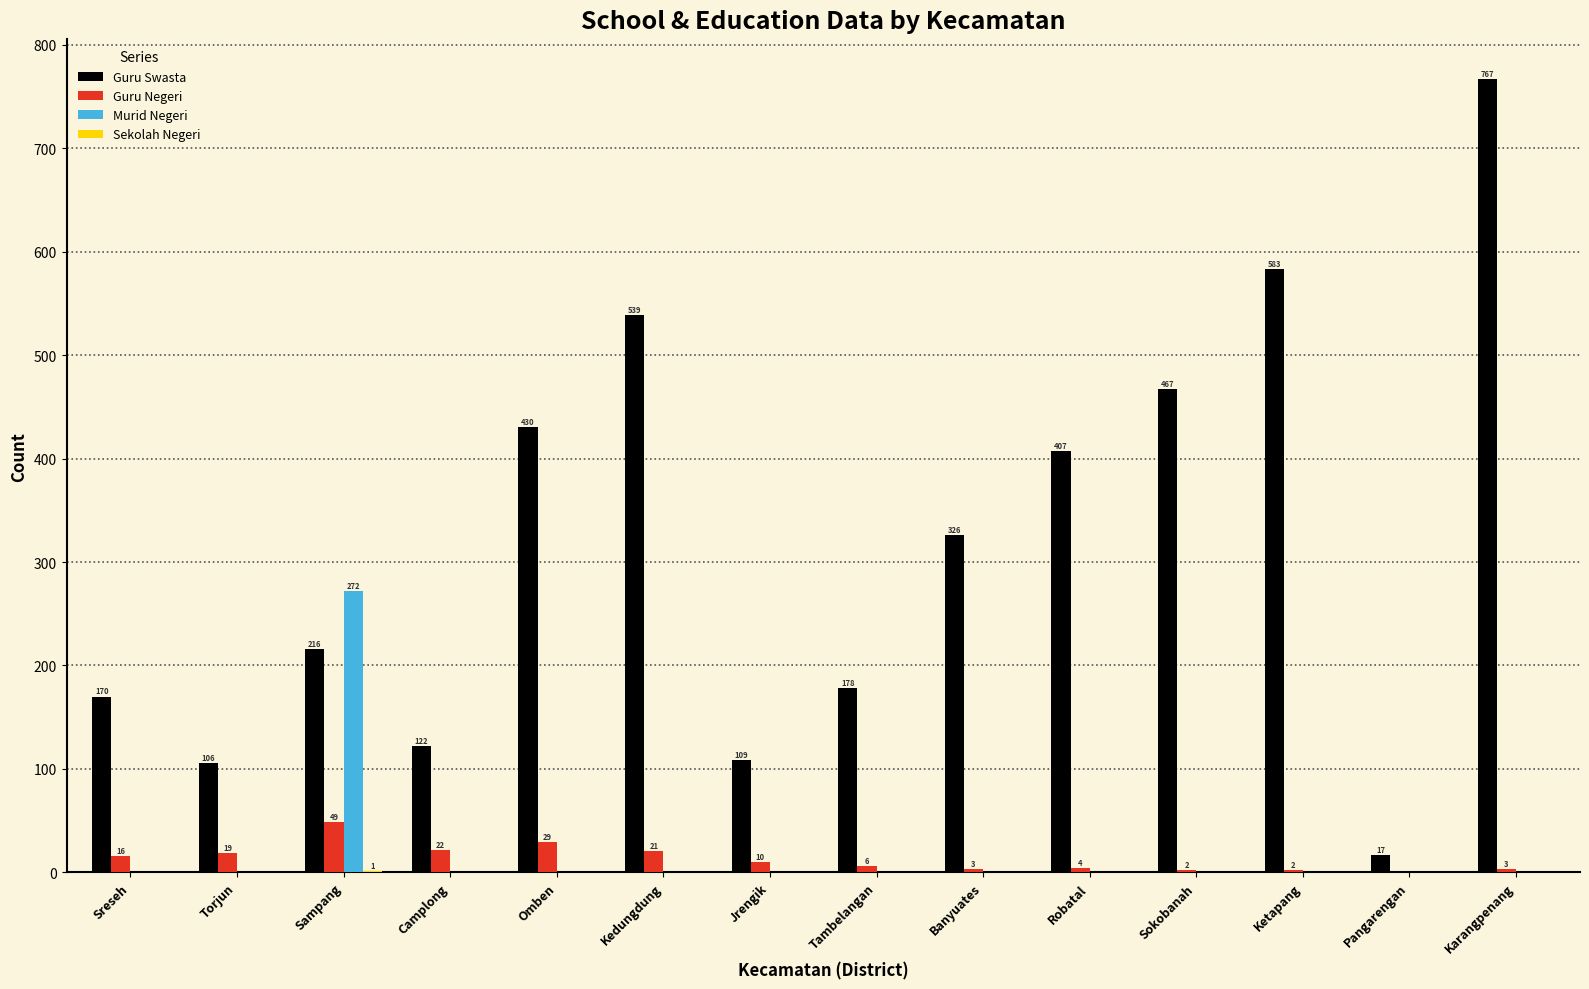

True or false: Guru Swasta has a value of 41 at Jrengik.

False